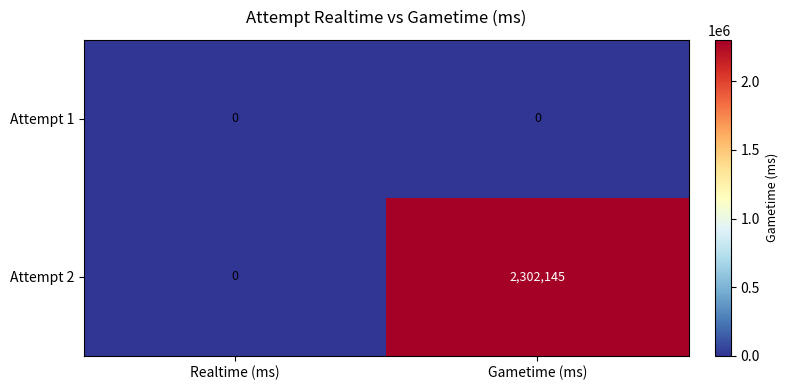

True or false: Attempt 1 has a value of 0 at Realtime (ms).

True